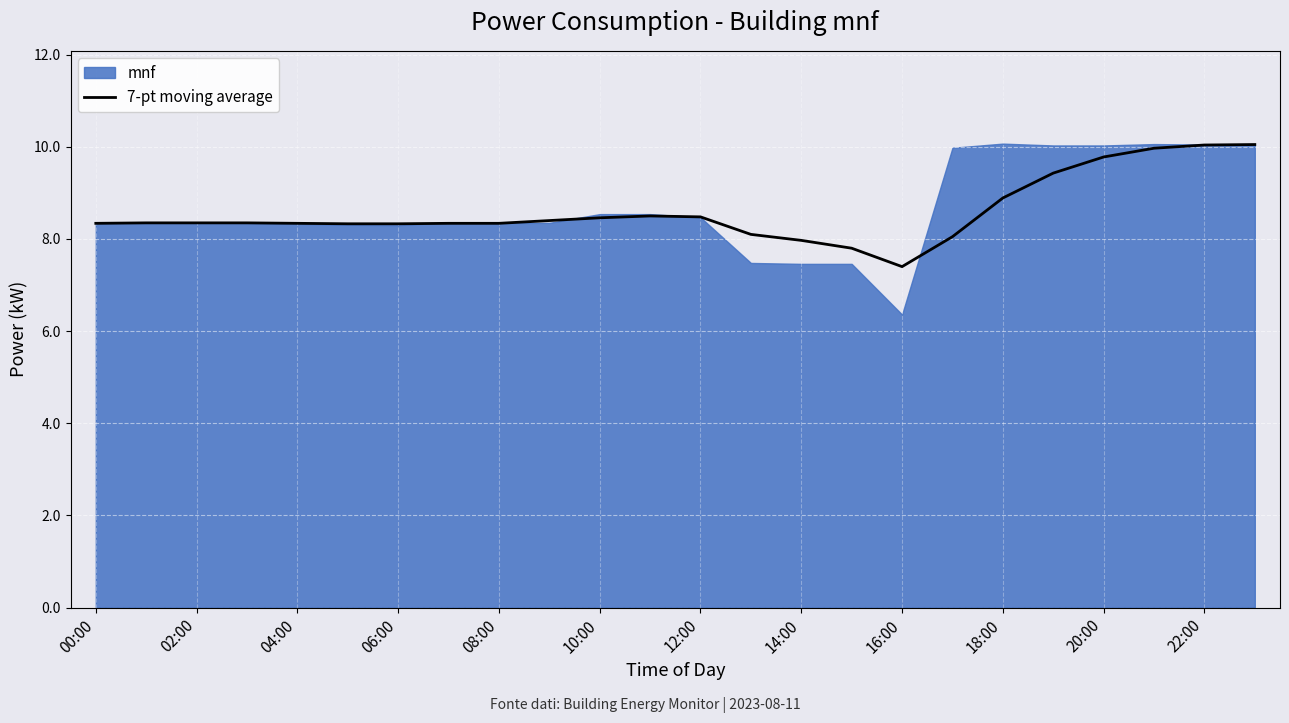

The 7-pt moving average series shows 9.8 at 20:00. True or false?

True